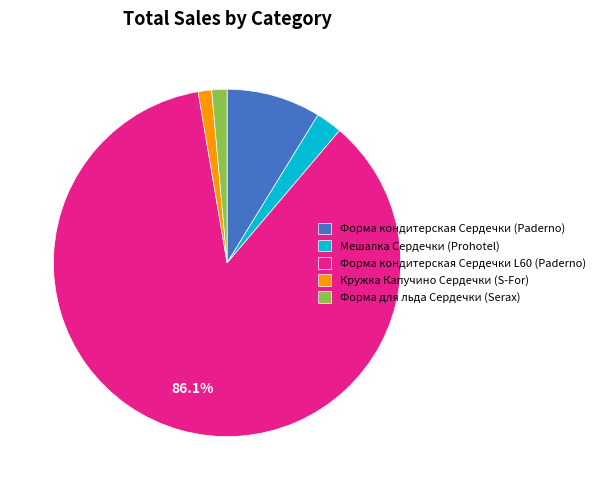

Is there a majority slice in this chart?

Yes